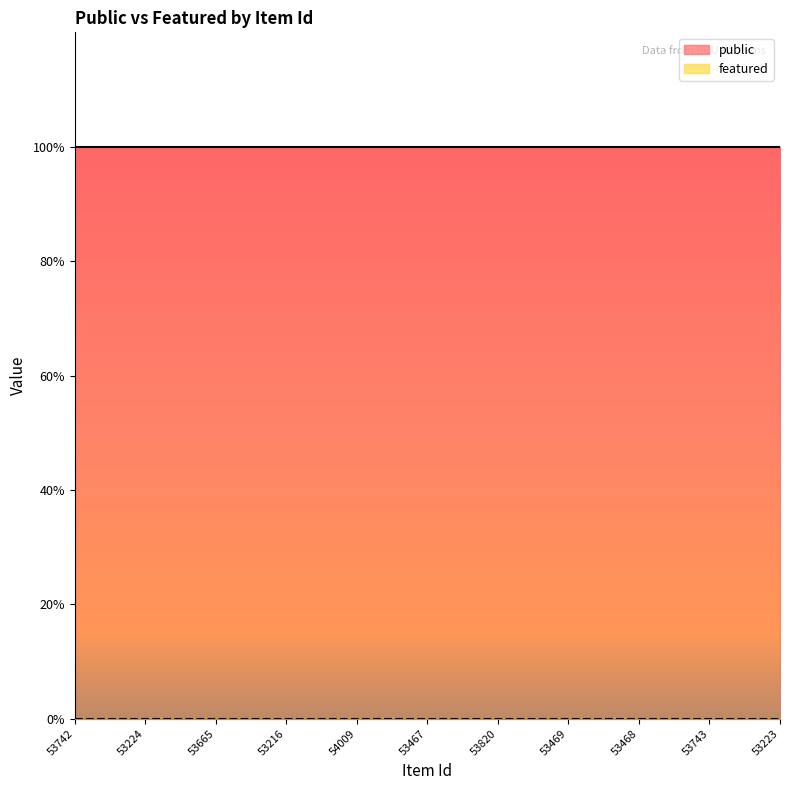

Which label corresponds to the smallest value in the chart?

53742